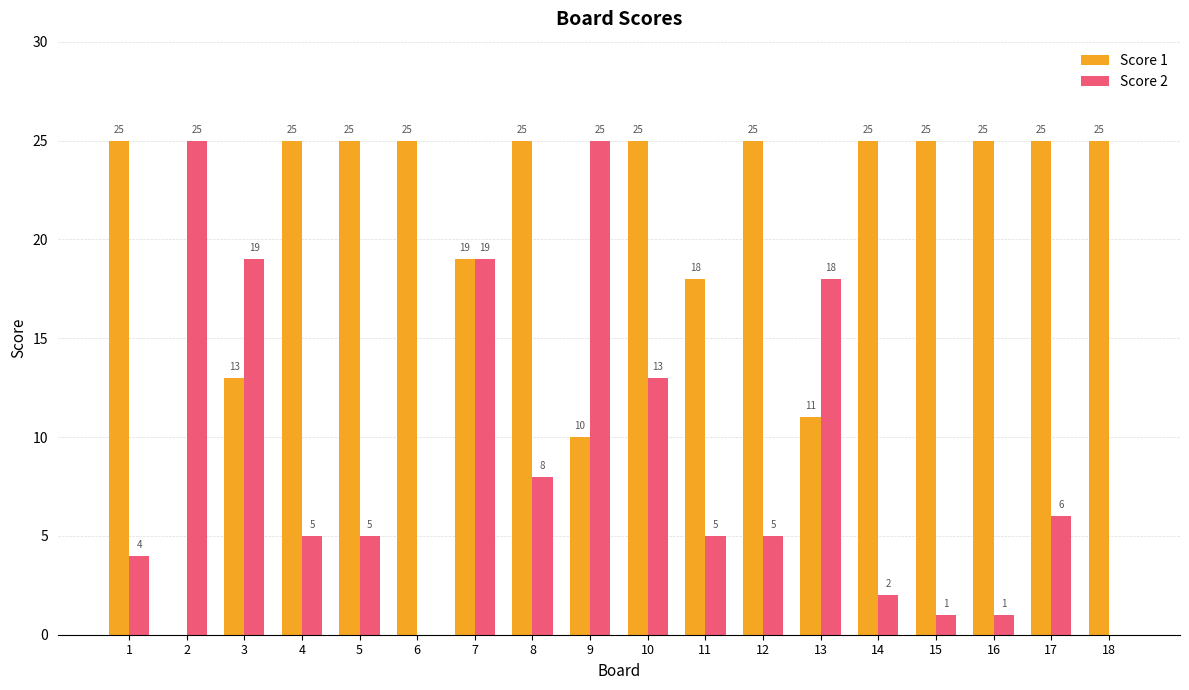

What is the total value across all series at 7?

38